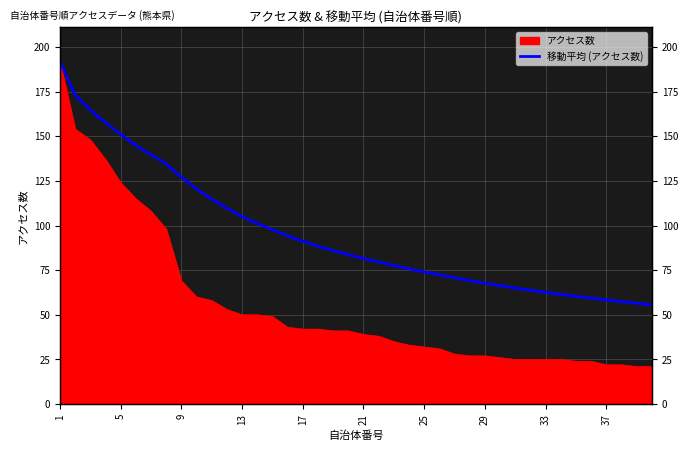

What is the maximum value shown in the chart?

192.0